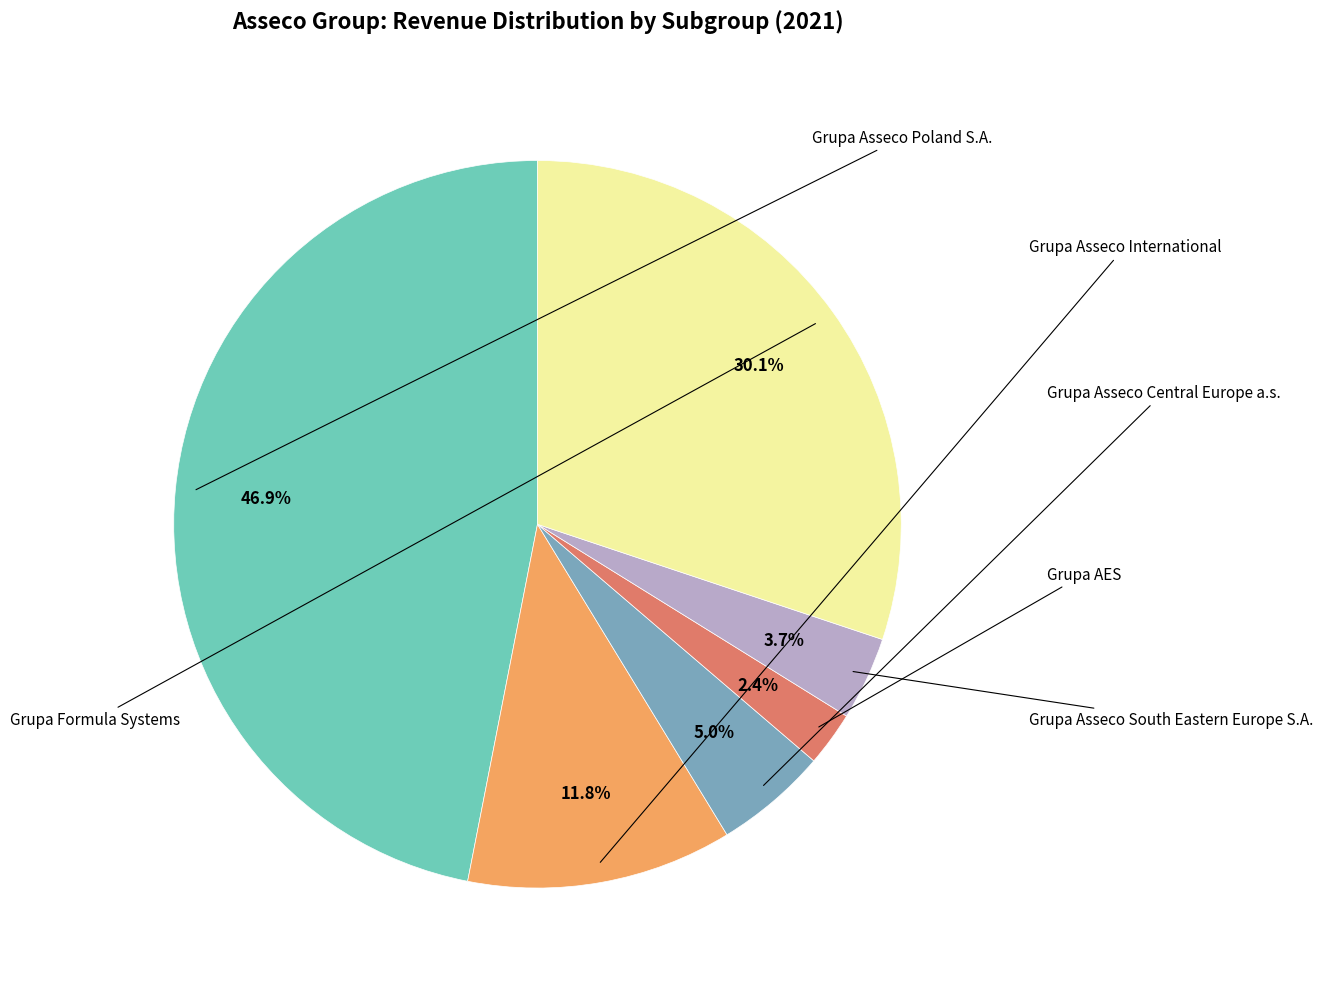

Is there a majority slice in this chart?

No